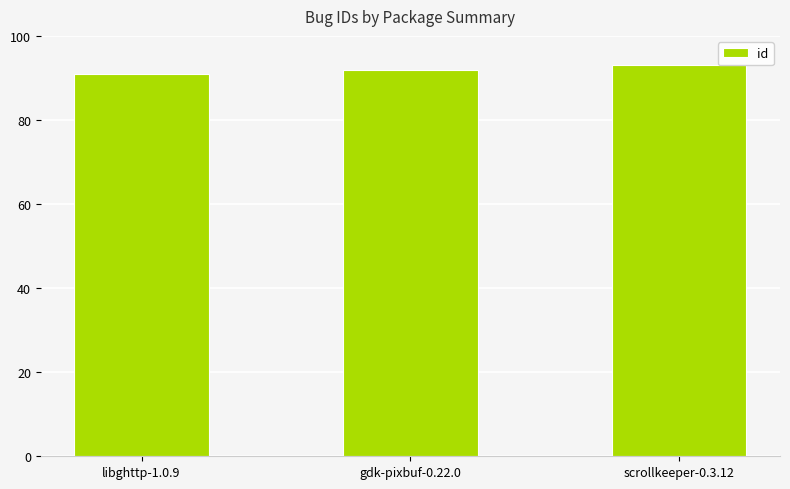

The chart shows a value of 92 at gdk-pixbuf-0.22.0. True or false?

True